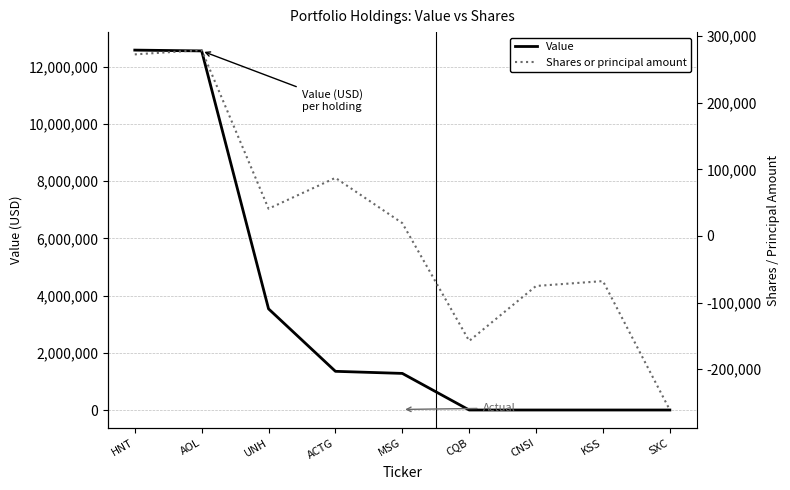

Which series has the largest total across all categories?

Value